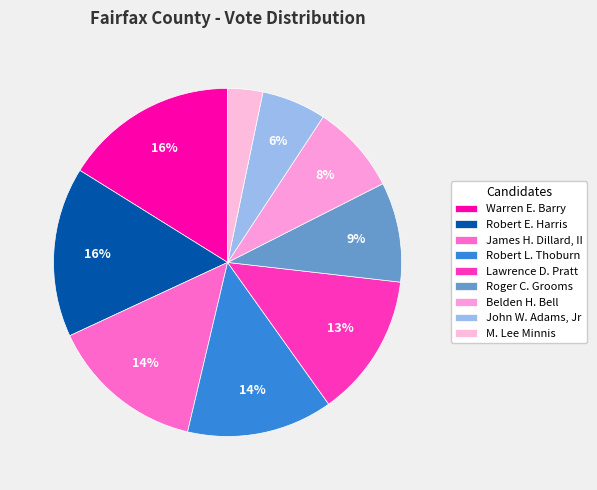

To the nearest percent, what is the difference between the Robert E. Harris and Roger C. Grooms slice percentages?

7%